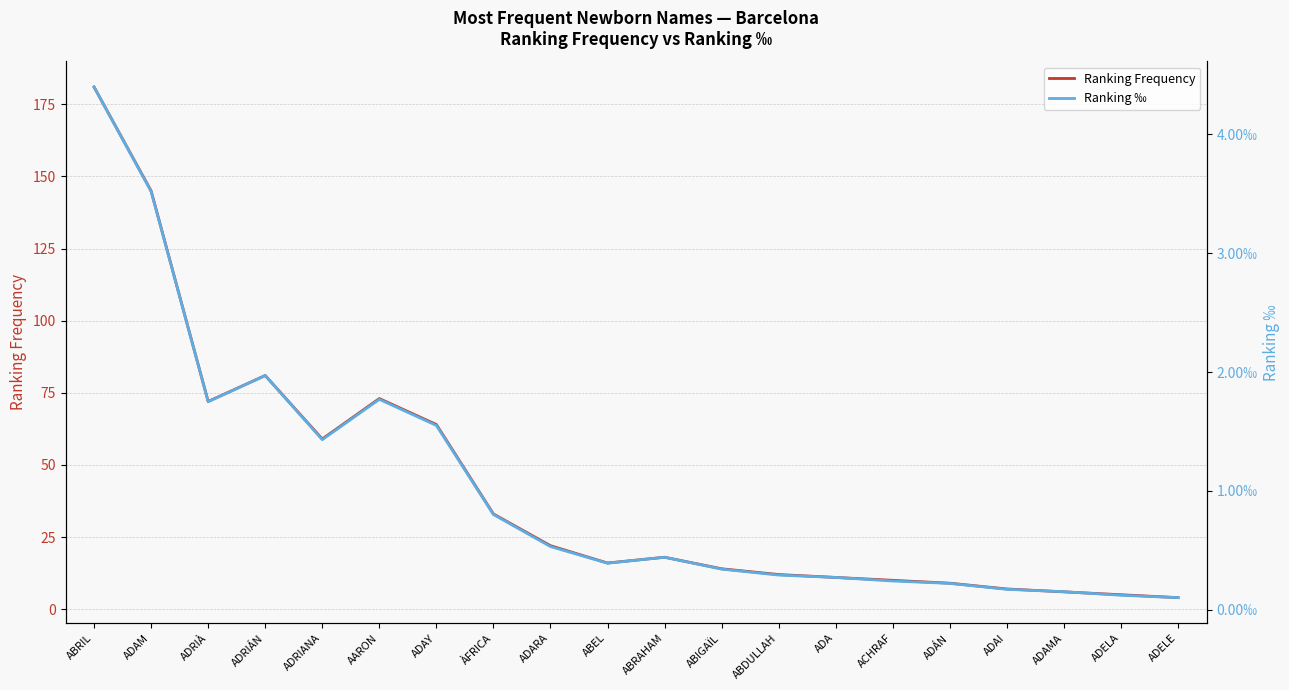

What is the value of the Ranking Frequency point at the 13th from the left?

12.0